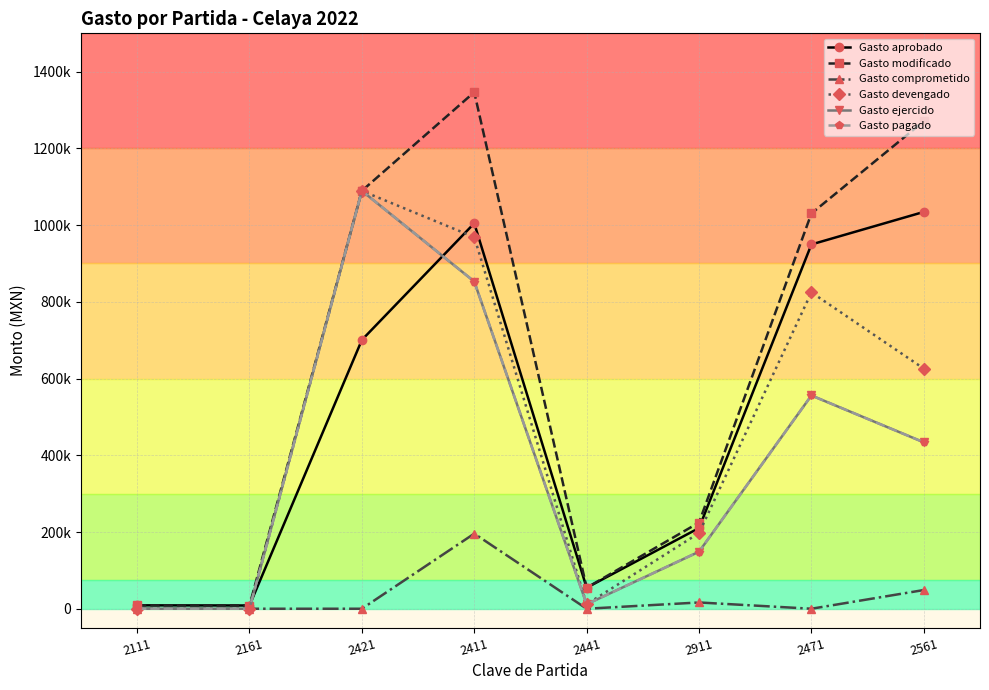

At which category is the sum across all series the highest?

2411